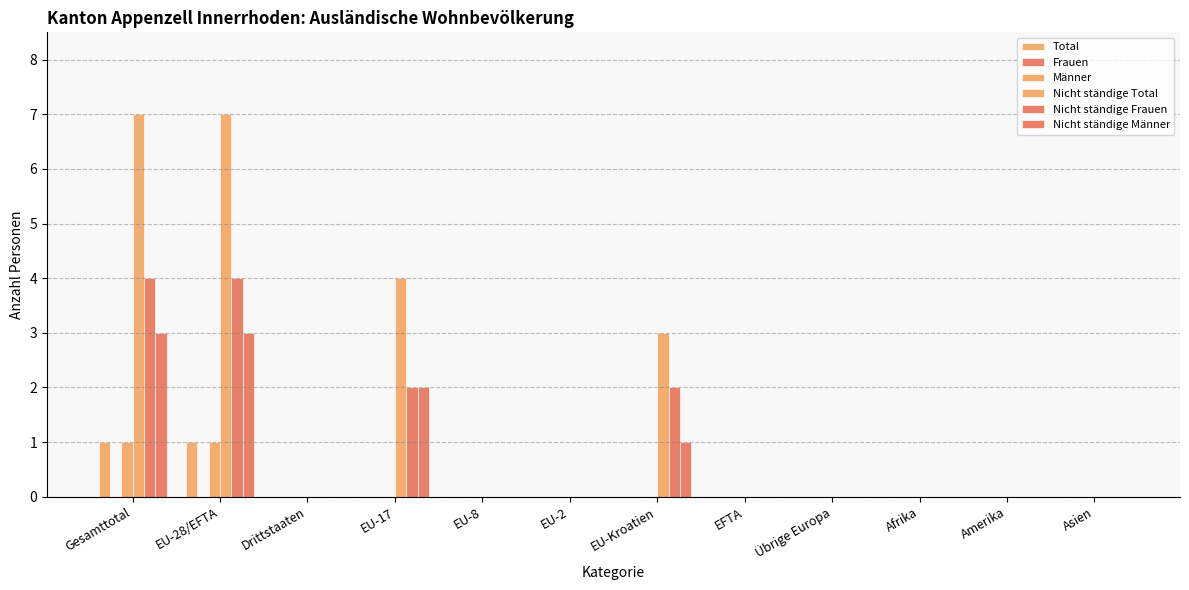

Does the chart contain stacked bars?

No